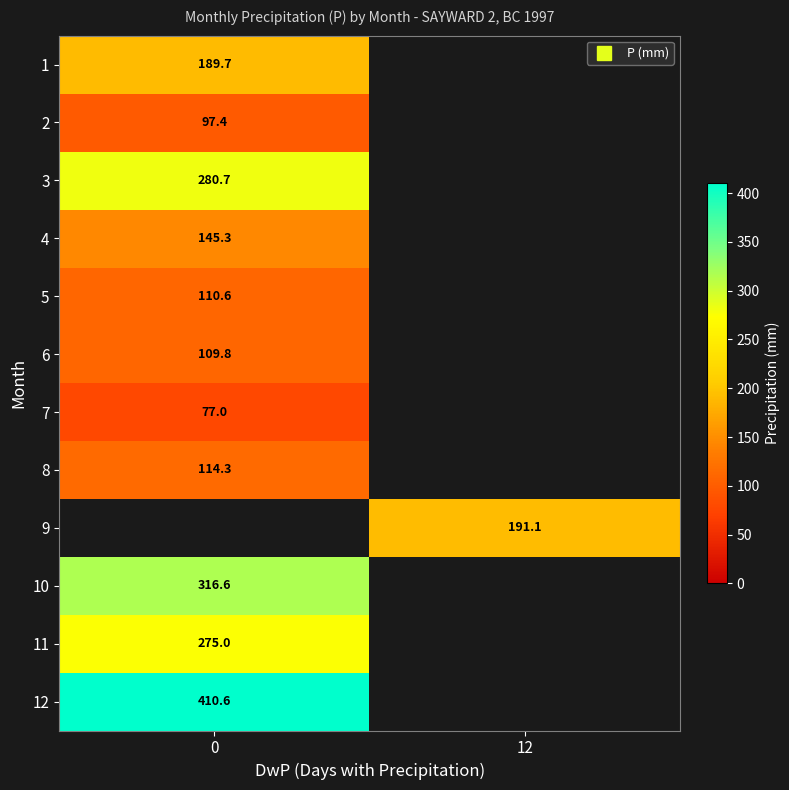

At how many categories does at least one series exceed 138?

2